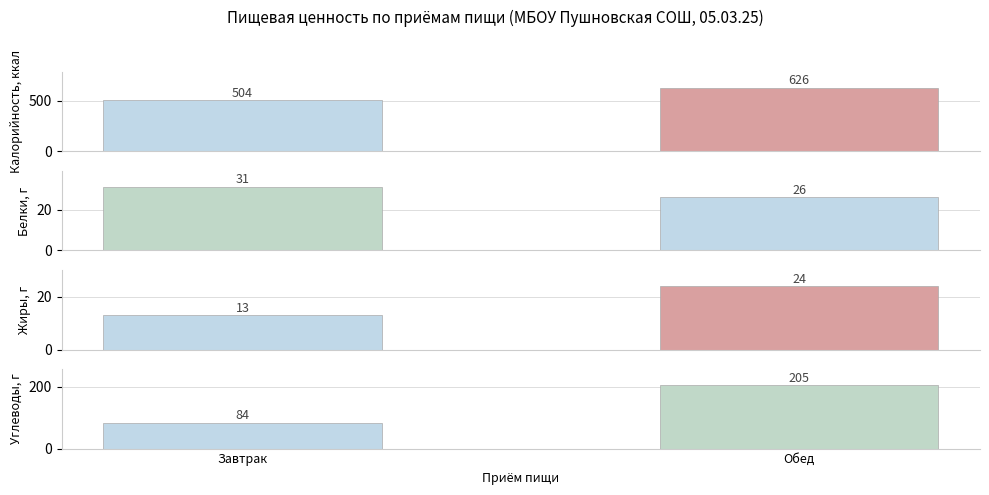

The Углеводы series shows 46 at Завтрак. True or false?

False